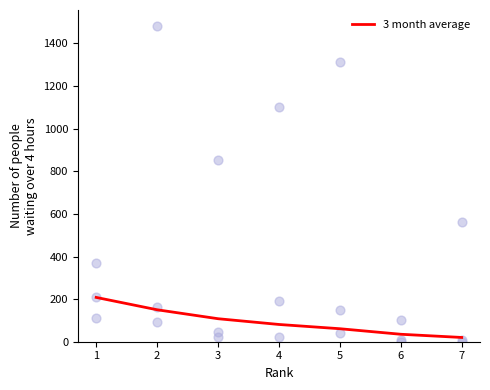

What is the maximum value for 3 month average?

208